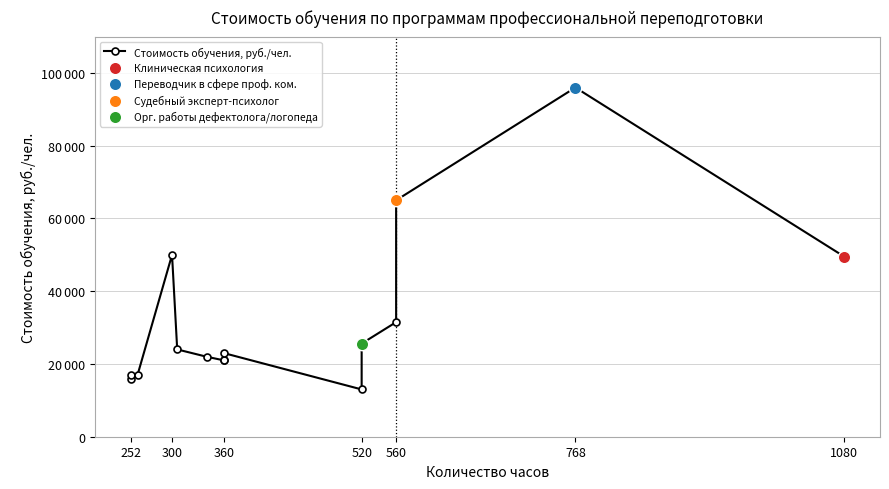

Which has a higher value, 560 or 560?

560